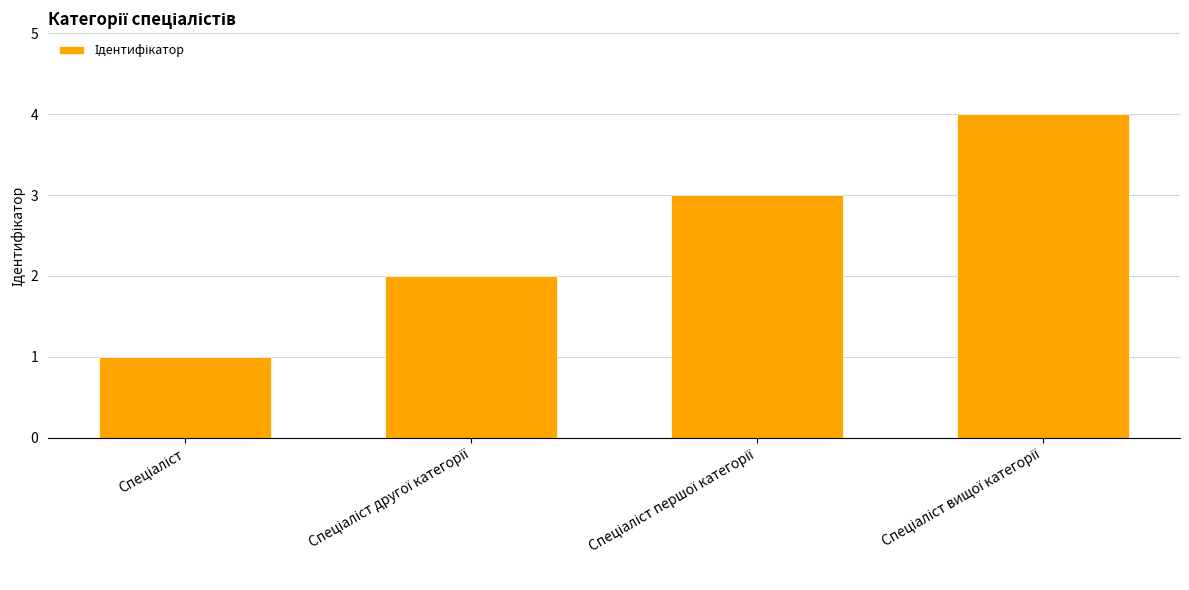

What is the difference between the maximum and minimum values?

3